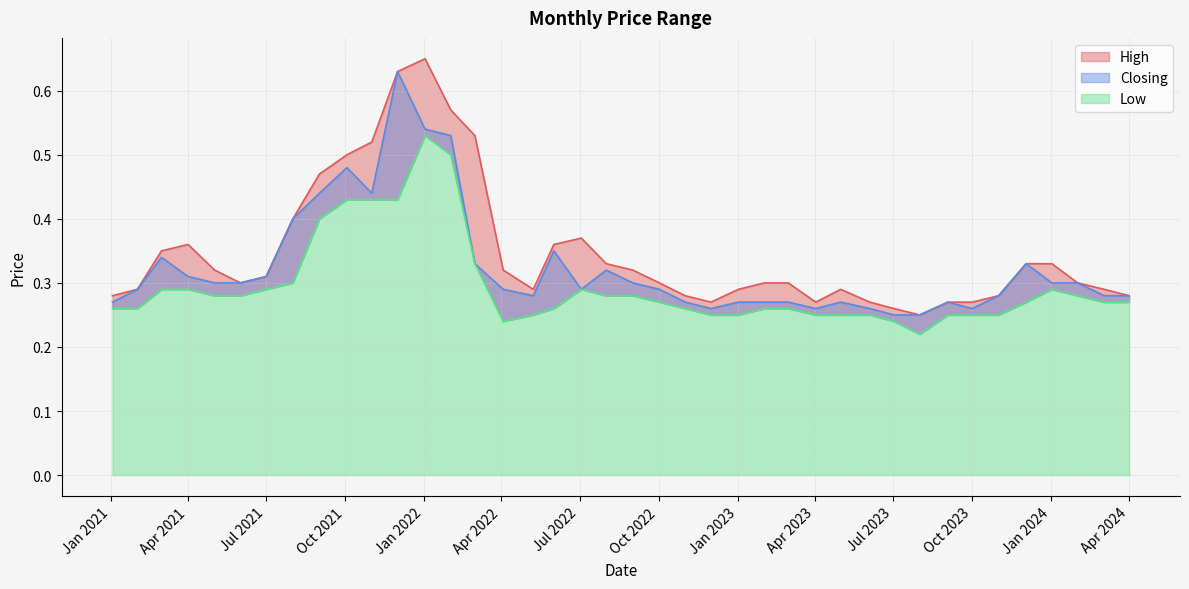

What is the sum of the High values at 02/04/2023 and 03/01/2021?

0.6